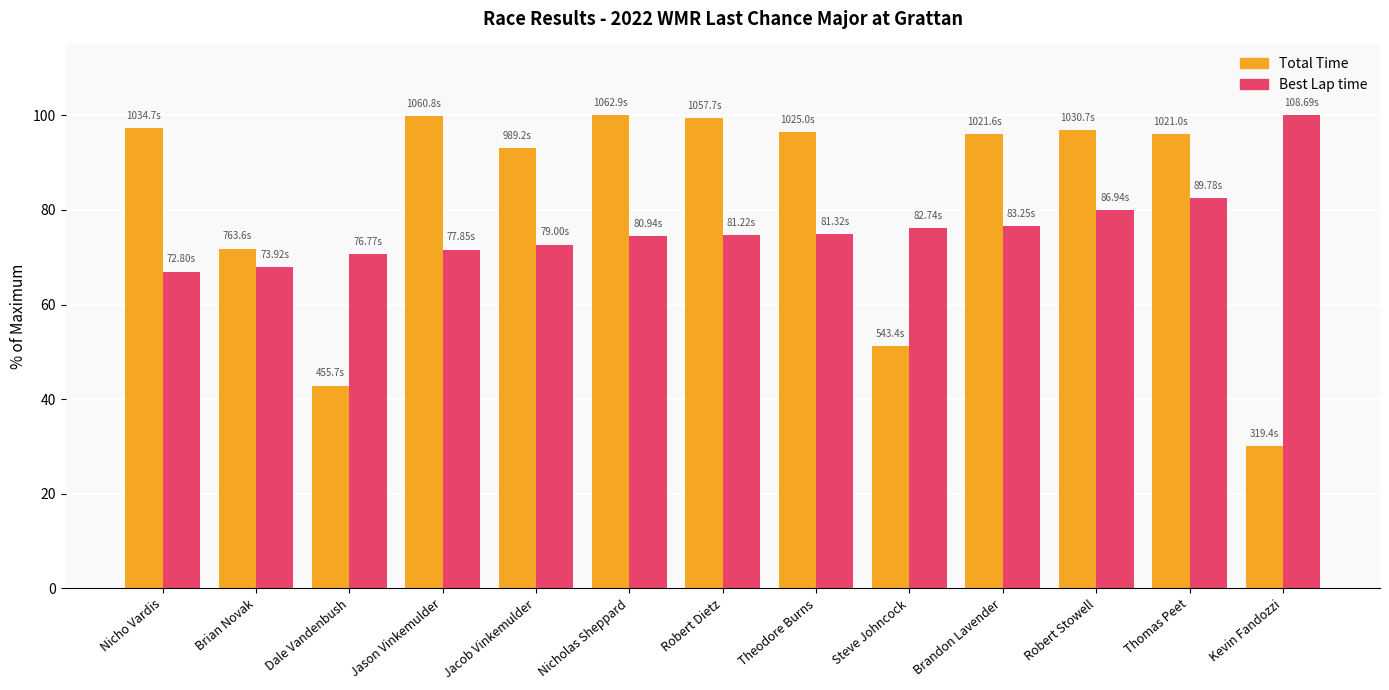

Which series has the largest range (max minus min)?

Total Time